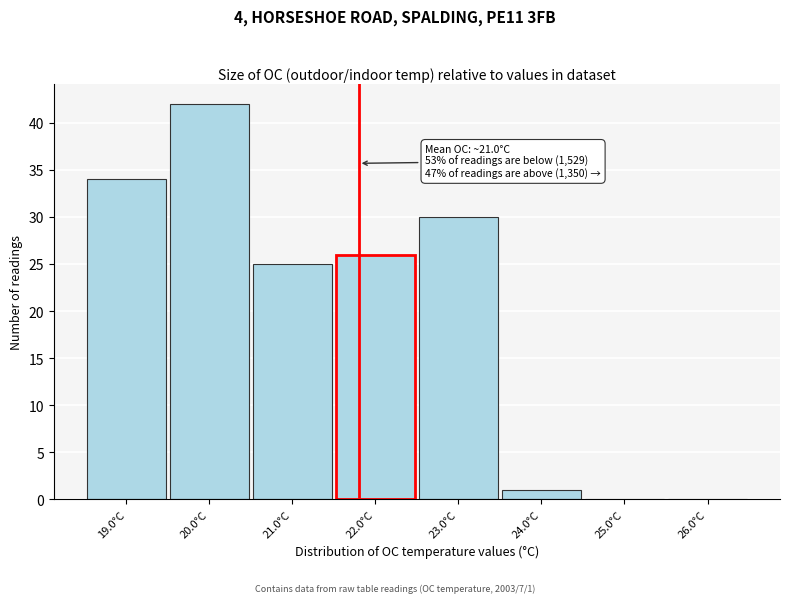

Which range on the x-axis has the tallest bar?

19.5 to 20.5